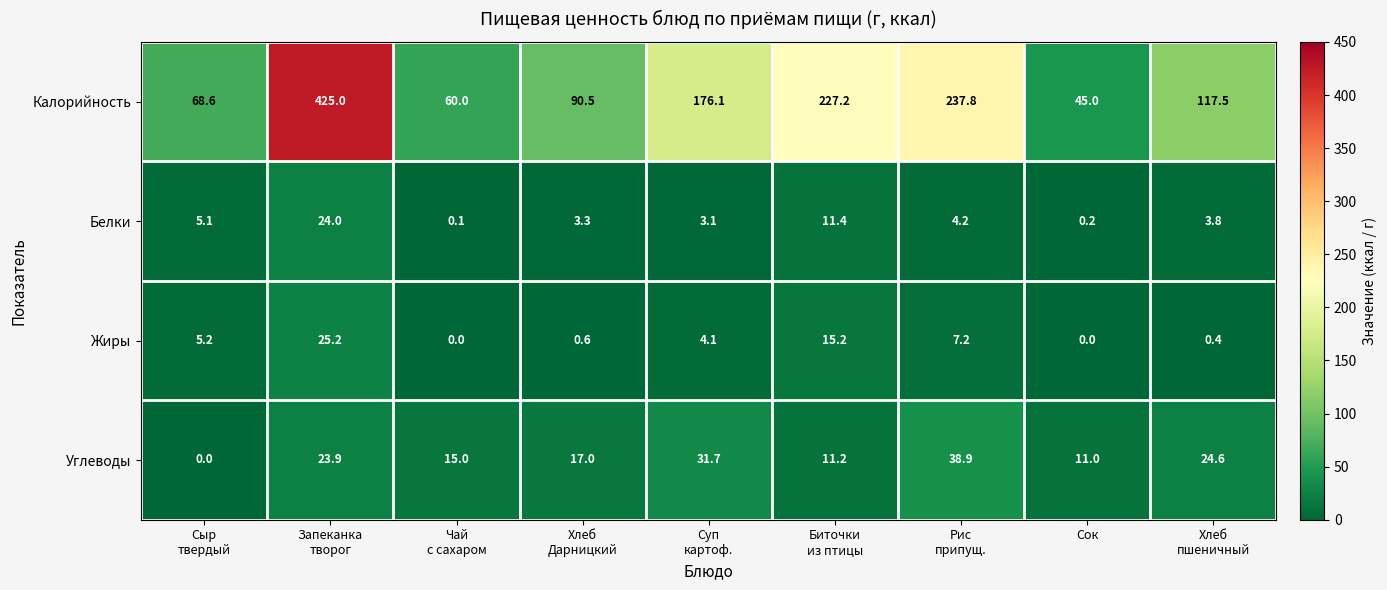

Count the number of categories in the chart.

9